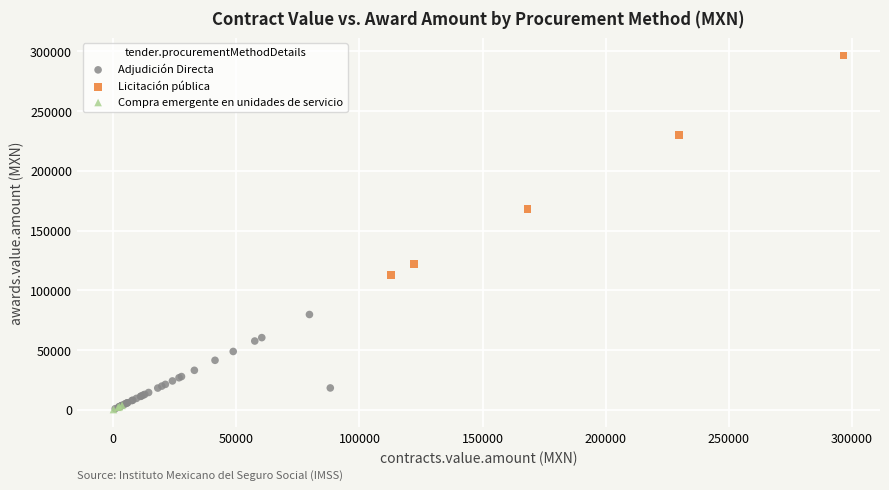

Which series has the widest spread of Y values?

Licitación pública